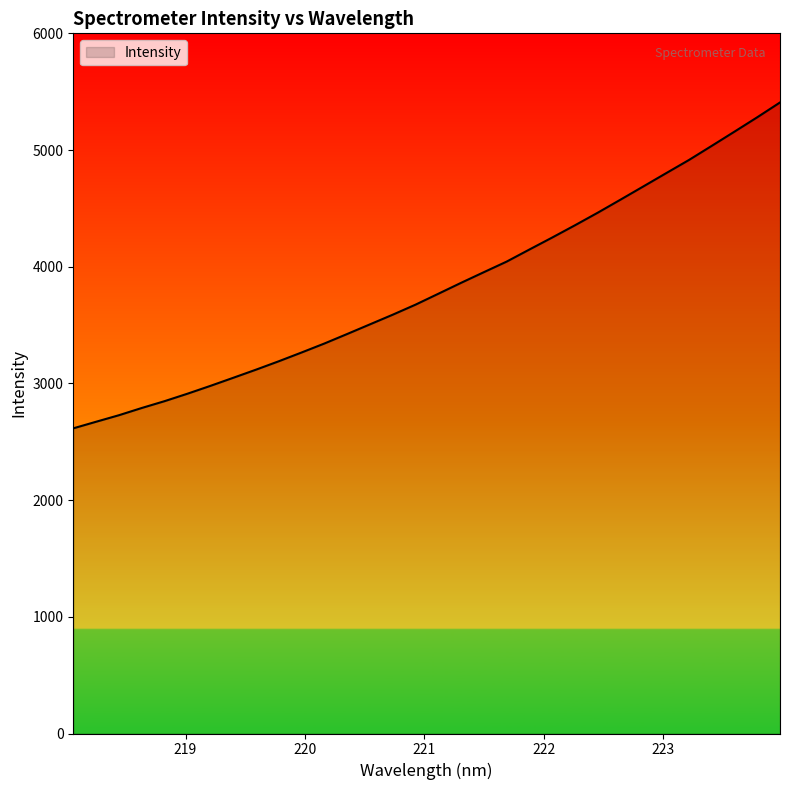

Reading left to right, what are all the values shown in this chart?

218.0596=2615.0	218.2508=2671.5	218.442=2727.5	218.6332=2789.4	218.8244=2848.0	219.0156=2911.6	219.2067=2978.4	219.3979=3047.5	219.589=3117.3	219.7801=3189.5	219.9712=3264.6	220.1623=3341.5	220.3533=3423.1	220.5444=3505.9	220.7354=3588.7	220.9264=3674.8	221.1174=3768.1	221.3083=3861.9	221.4993=3953.3	221.6902=4043.9	221.8812=4147.7	222.0721=4250.3	222.263=4355.4	222.4538=4463.2	222.6447=4575.1	222.8355=4688.2	223.0264=4801.7	223.2172=4914.6	223.408=5035.5	223.5987=5157.4	223.7895=5280.7	223.9802=5407.6